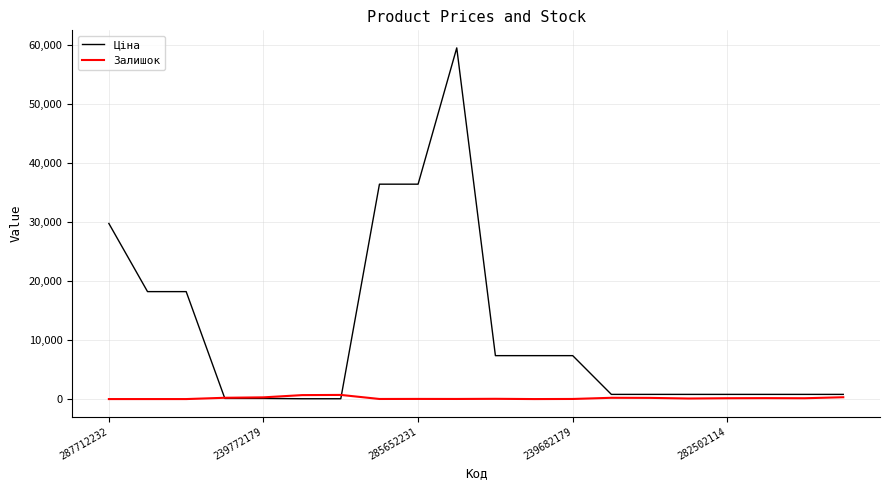

Which series has the widest spread of values?

Ціна